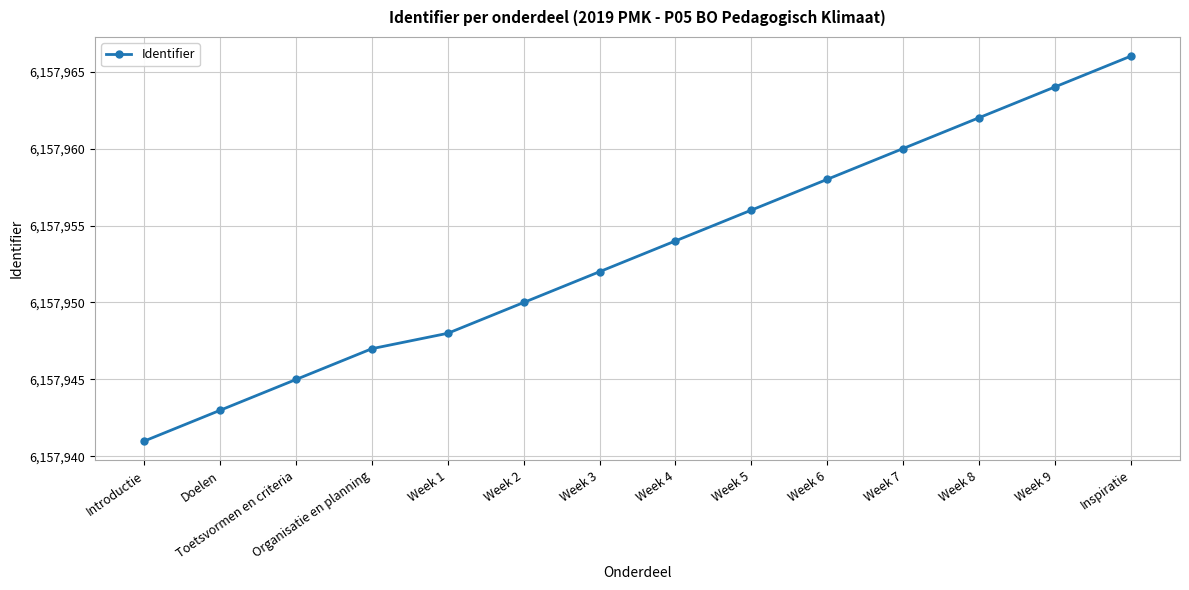

The chart shows a value of 9188563 at Week 6. True or false?

False